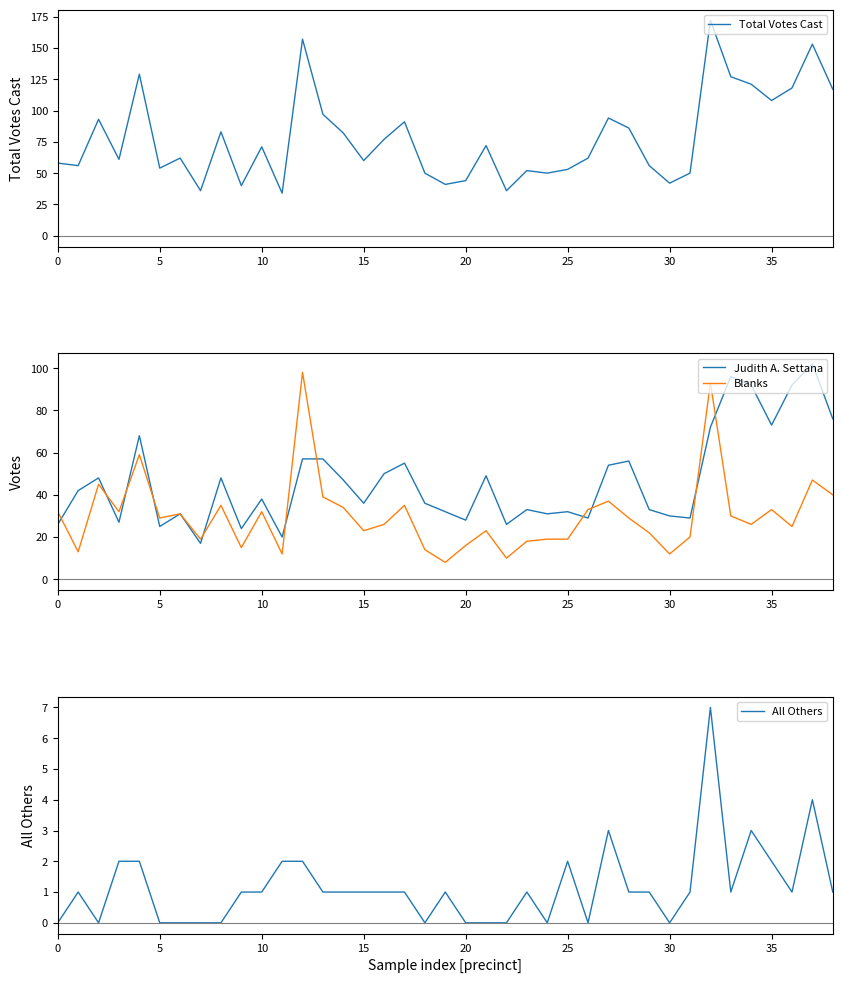

In Total Votes Cast, how many points are lower than both neighbors (excluding endpoints)?

12